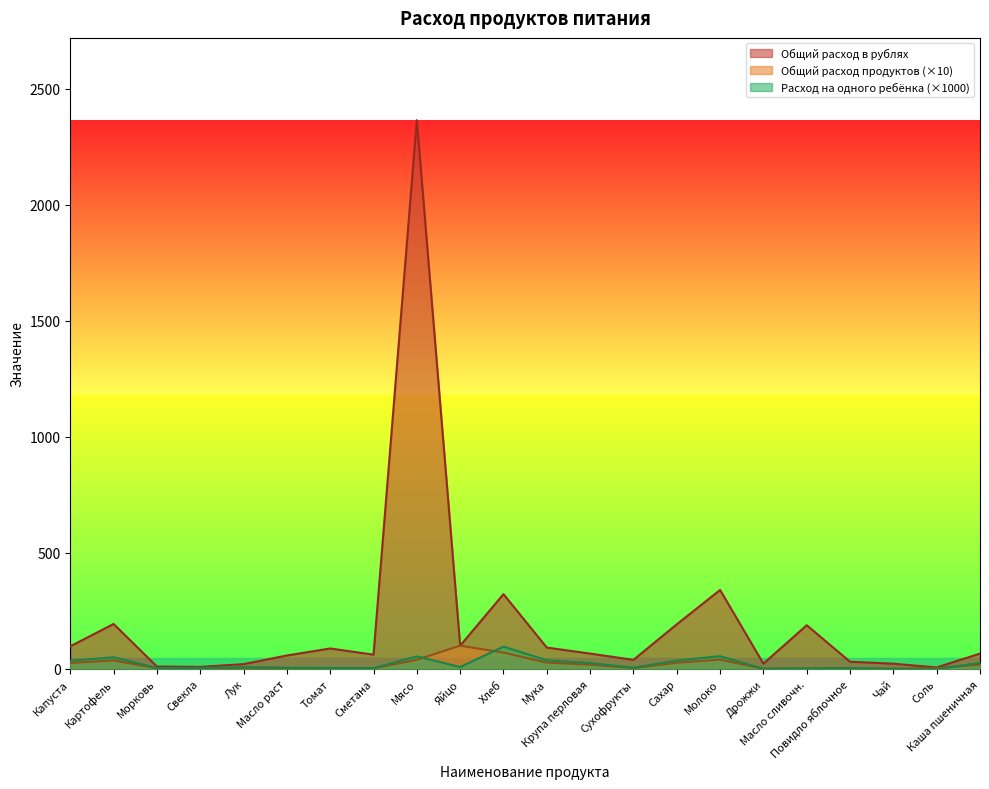

Which series has the largest range (max minus min)?

Общий расход в рублях